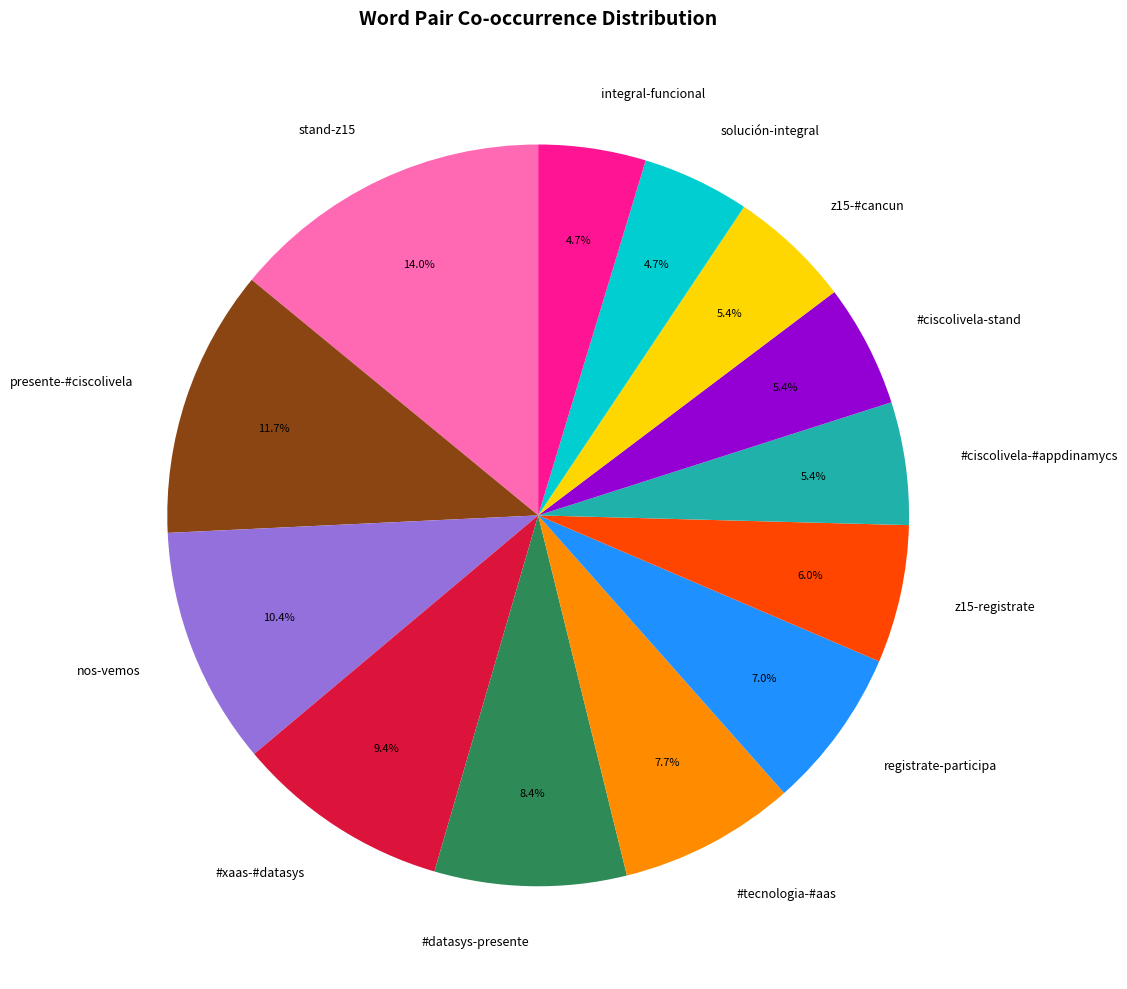

What percentage is NOT represented by presente-#ciscolivela?

88.3%